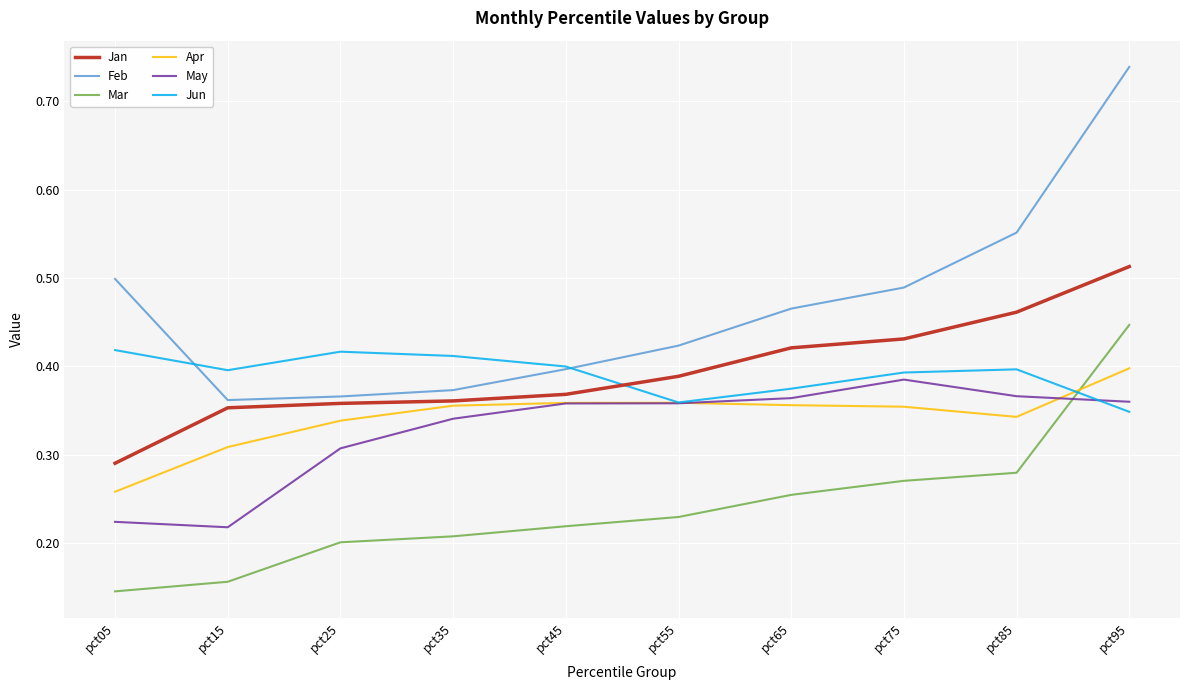

True or false: Feb has a value of 0.4 at pct15.

True